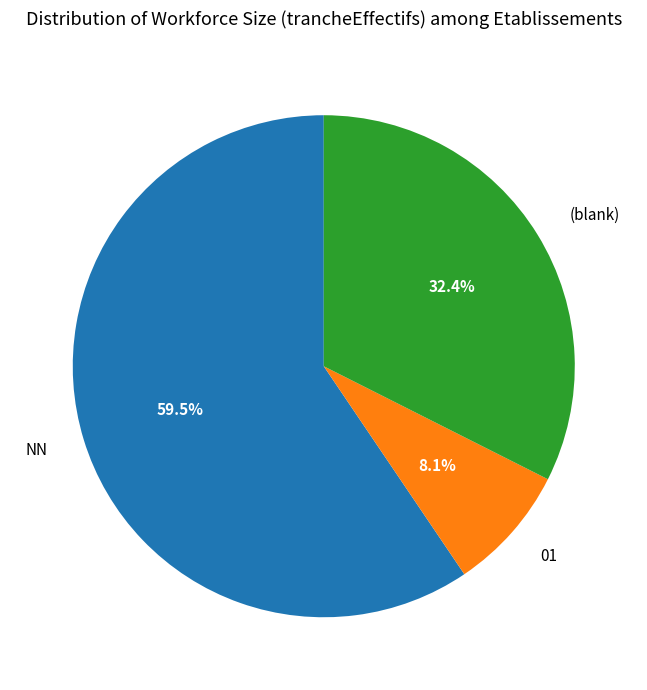

Is there a majority slice in this chart?

Yes